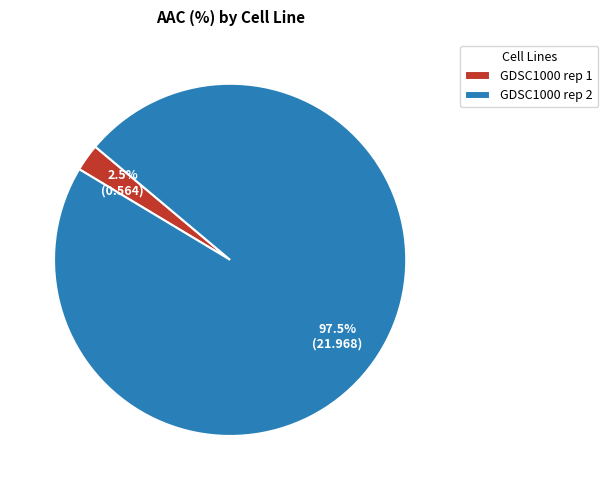

To the nearest percent, what is the average slice percentage?

50%